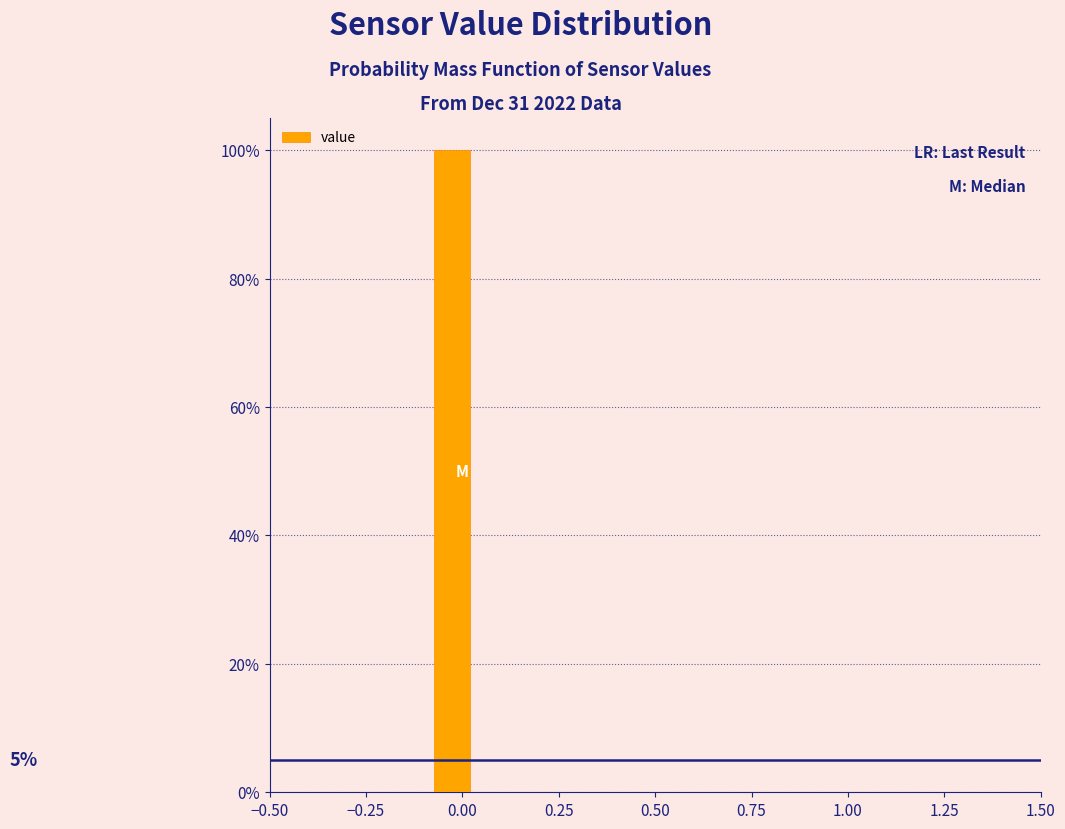

Around what value on the x-axis is the tallest bar? Give the approximate position of its centre, as read against the axis.

-0.05